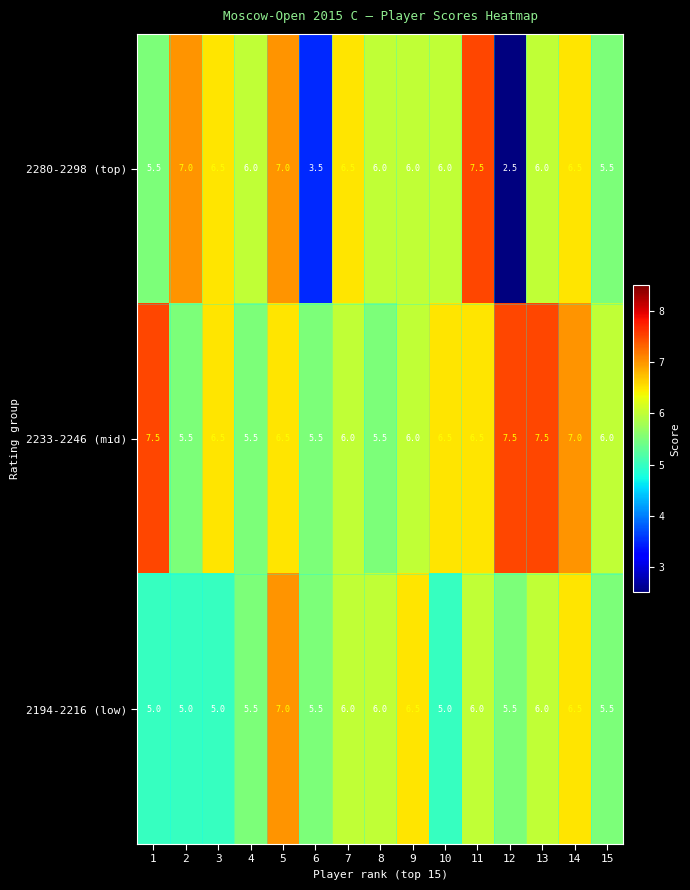

The value of 2280-2298 (top) at 9 is 6.0. True or false?

True